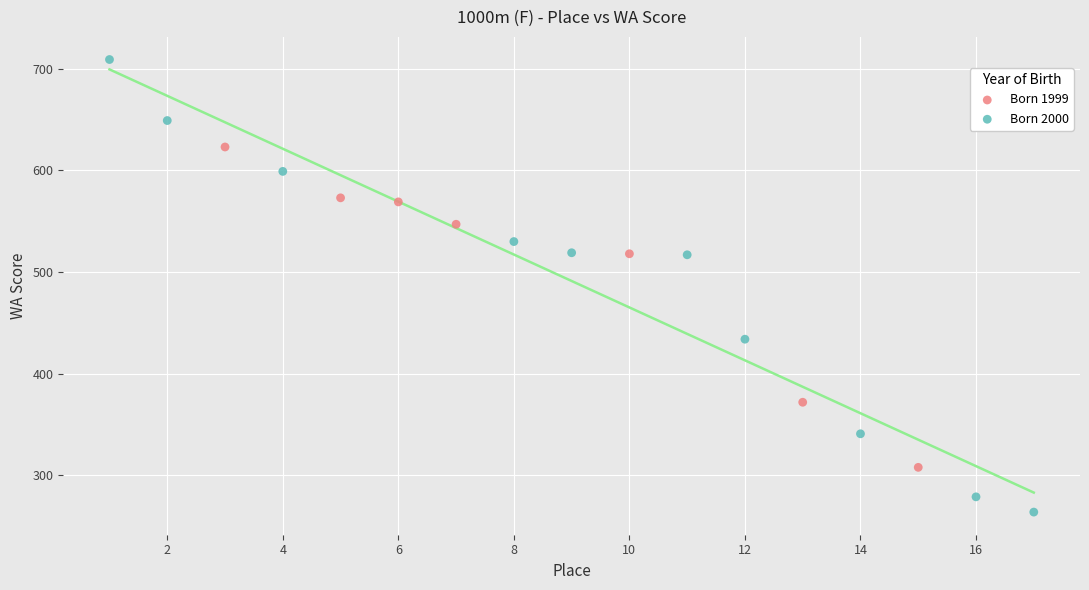

Which series reaches the maximum Y coordinate?

Born 2000